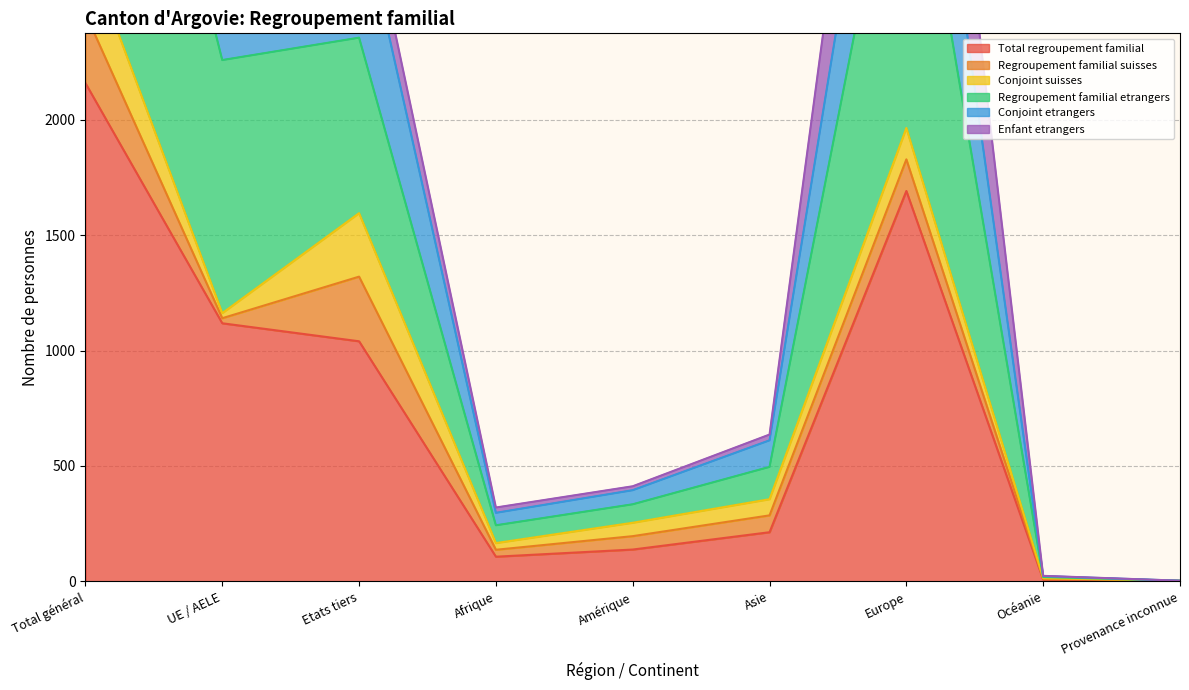

At which label does Total regroupement familial reach its peak?

Total général